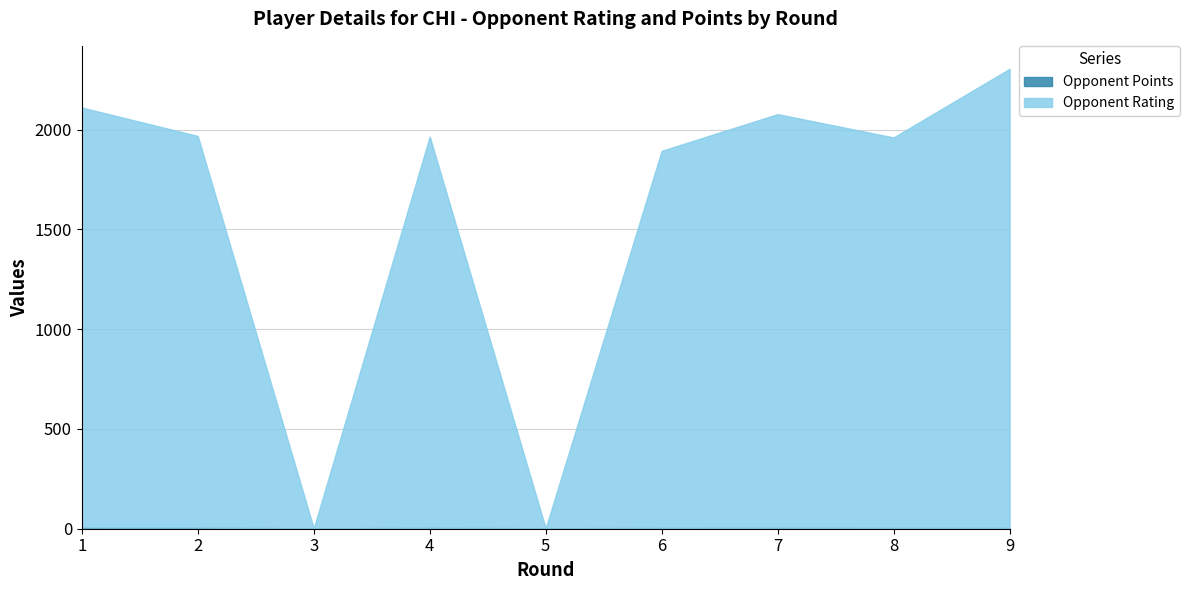

At which label does Opponent Points reach its peak?

1